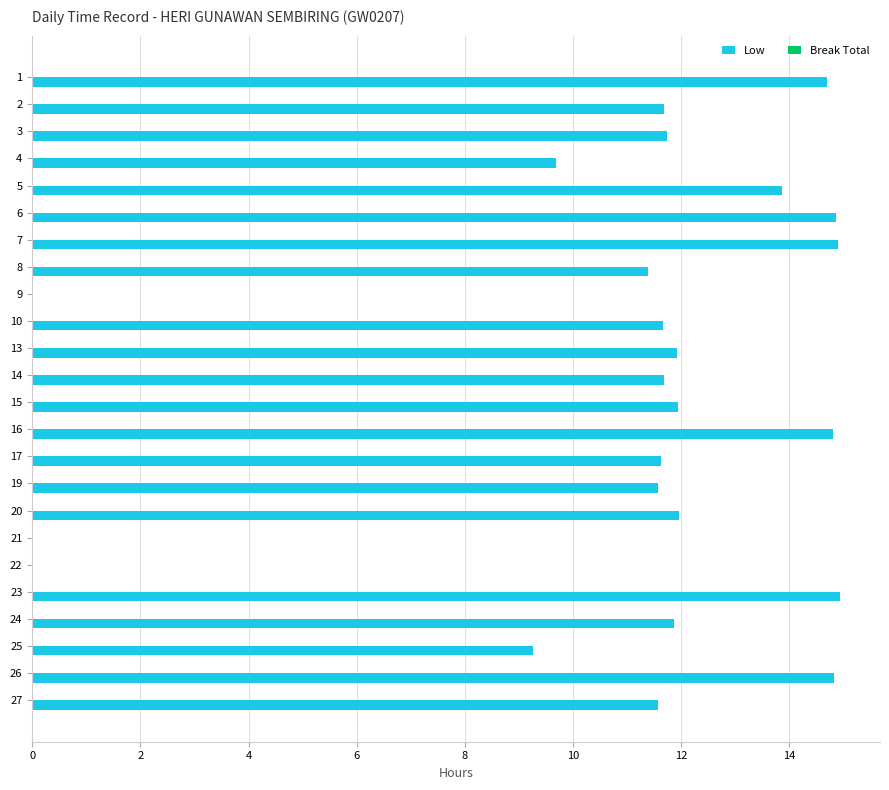

What is the sum of all values?

262.4